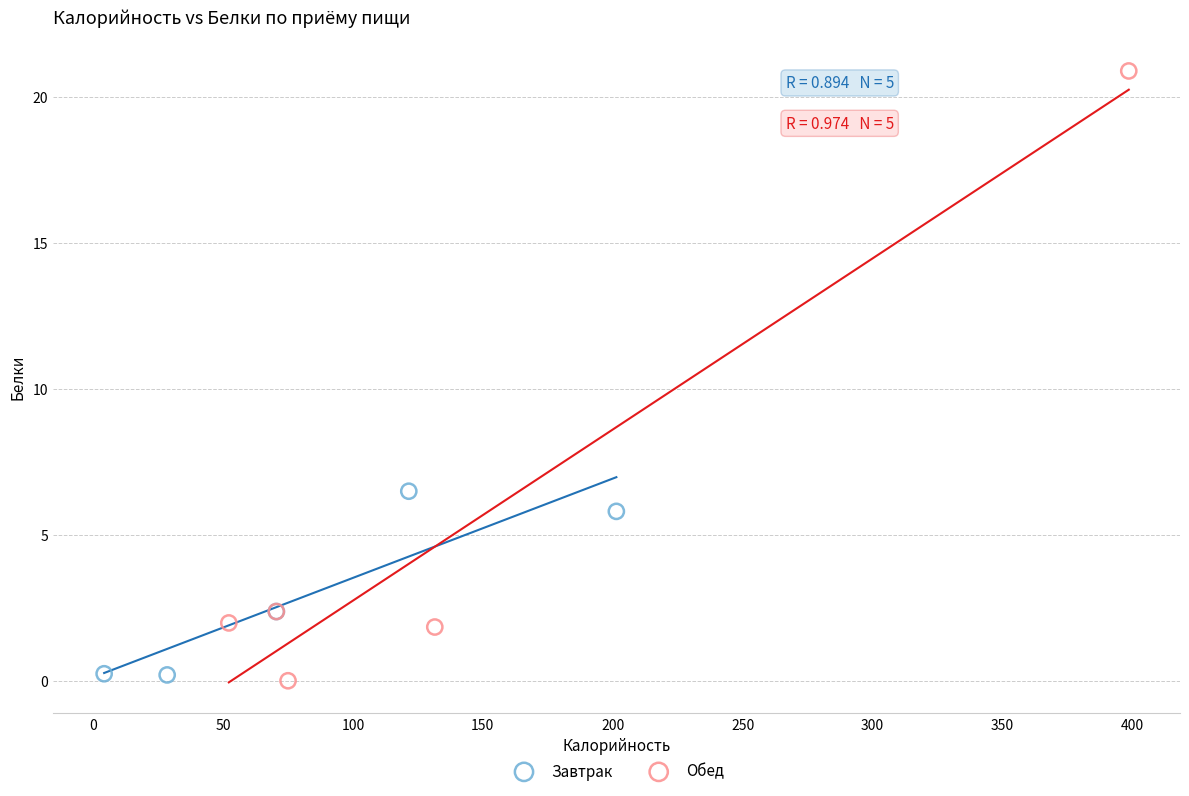

Which series contains the highest Y value?

Обед